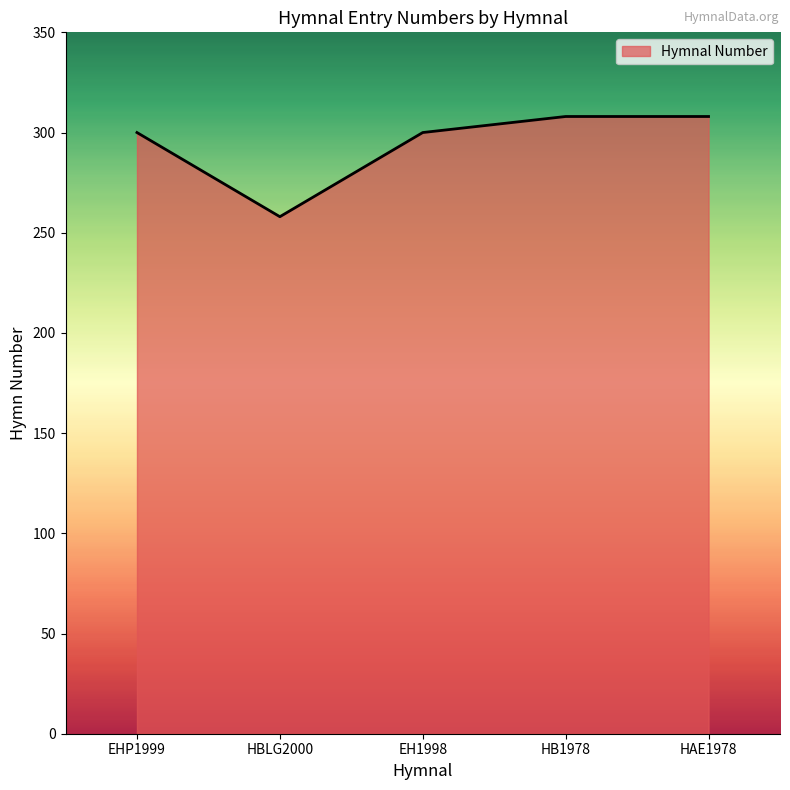

Is it true that the value at HBLG2000 is 258?

True